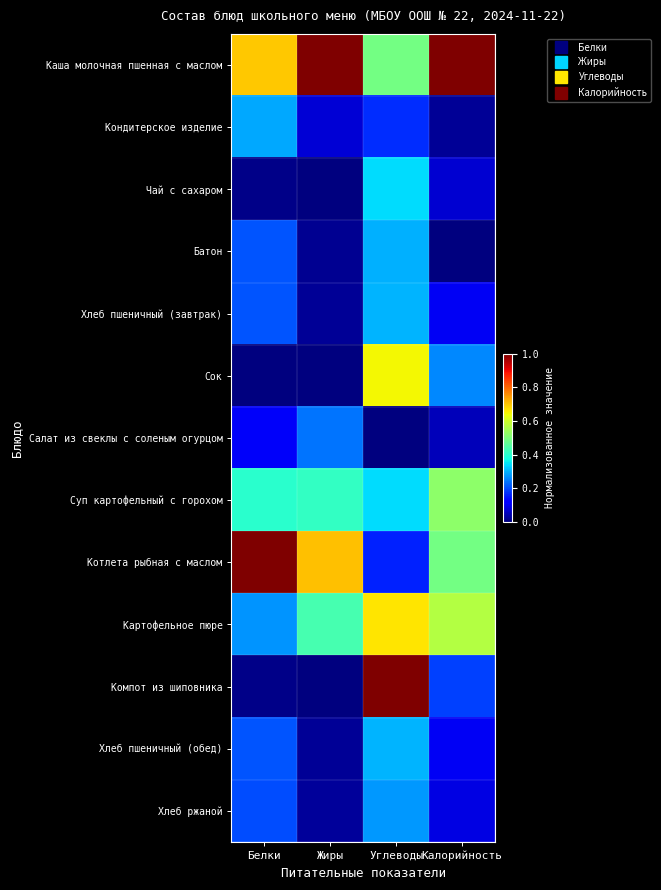

Which series changed the most between Белки and Углеводы?

Компот из шиповника